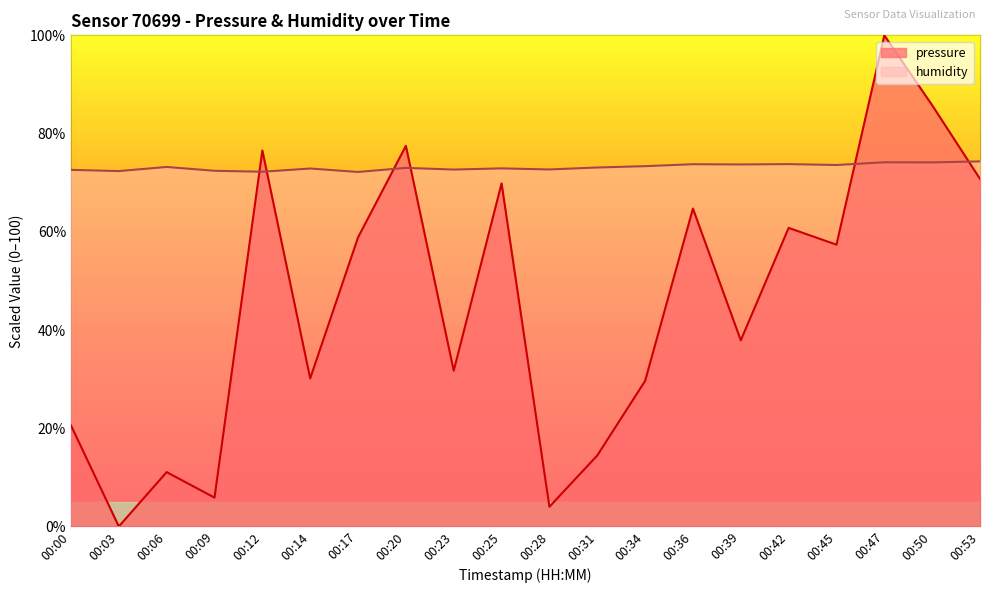

At which category does humidity reach its first local valley?

00:03